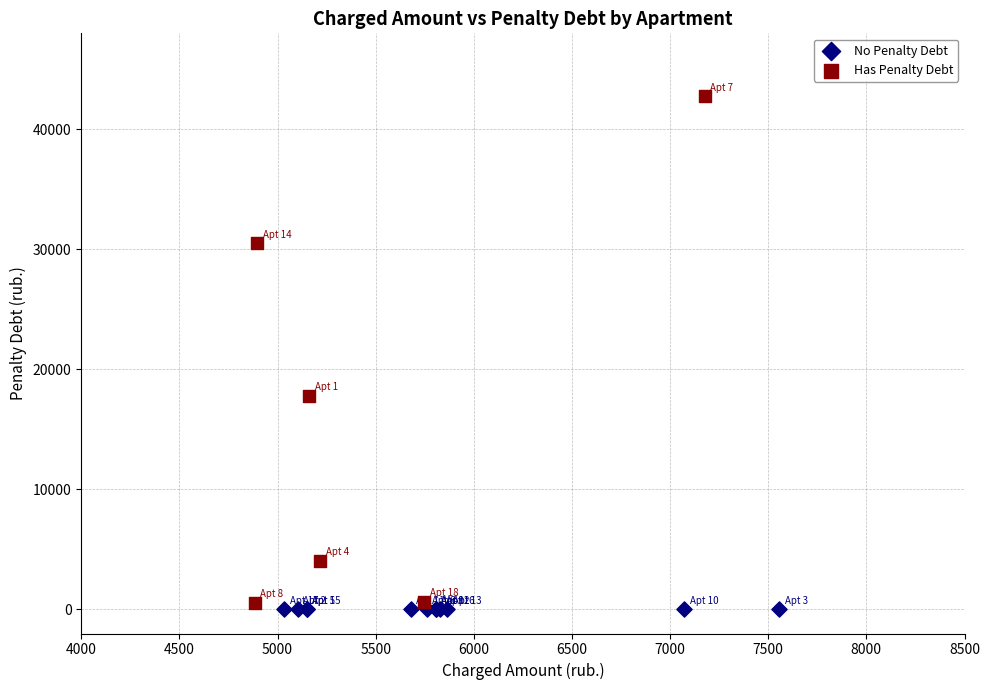

What are all the series names shown in the legend?

No Penalty Debt, Has Penalty Debt